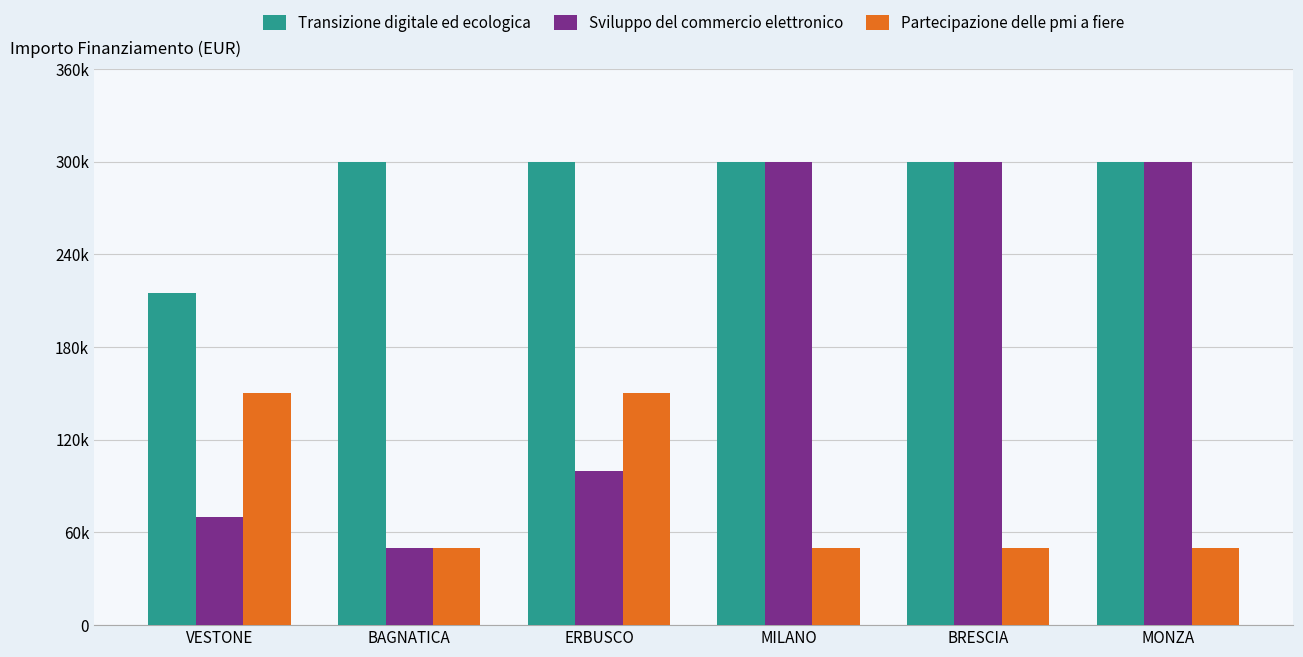

At how many categories does at least one series exceed 291476?

5